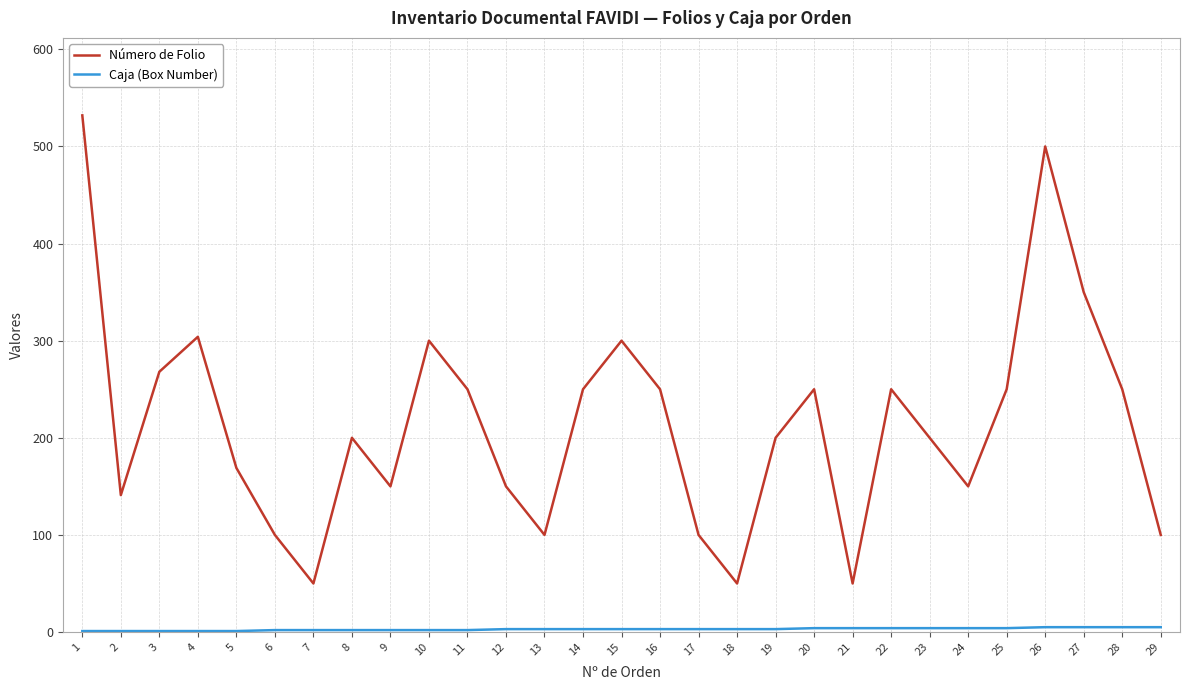

Is it true that Número de Folio equals 250 at 25?

True